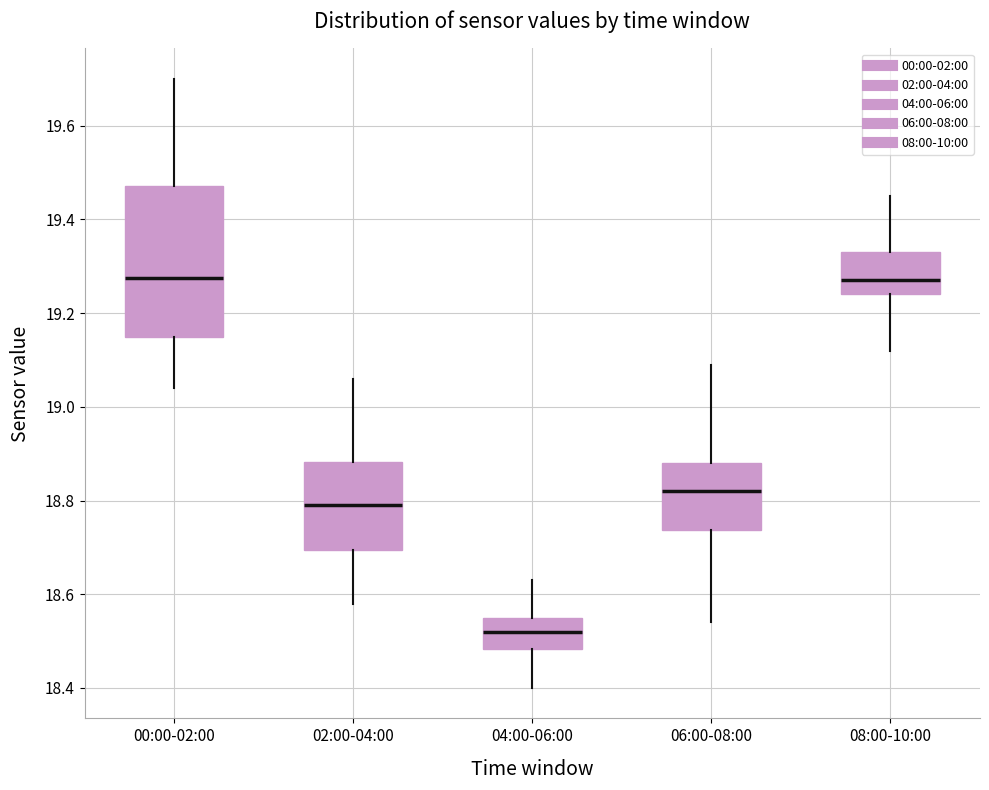

Reading left to right, read every box against the y-axis: the position of its median line, the range the box covers, and the ends of its whiskers. The values are not printed on the chart, so give them approximately, as read against the axis.

00:00-02:00: median 19.28, box 19.16 to 19.48, whiskers 19.04 to 19.70
02:00-04:00: median 18.80, box 18.70 to 18.88, whiskers 18.58 to 19.06
04:00-06:00: median 18.52, box 18.48 to 18.56, whiskers 18.40 to 18.64
06:00-08:00: median 18.82, box 18.74 to 18.88, whiskers 18.54 to 19.10
08:00-10:00: median 19.28, box 19.24 to 19.34, whiskers 19.12 to 19.46